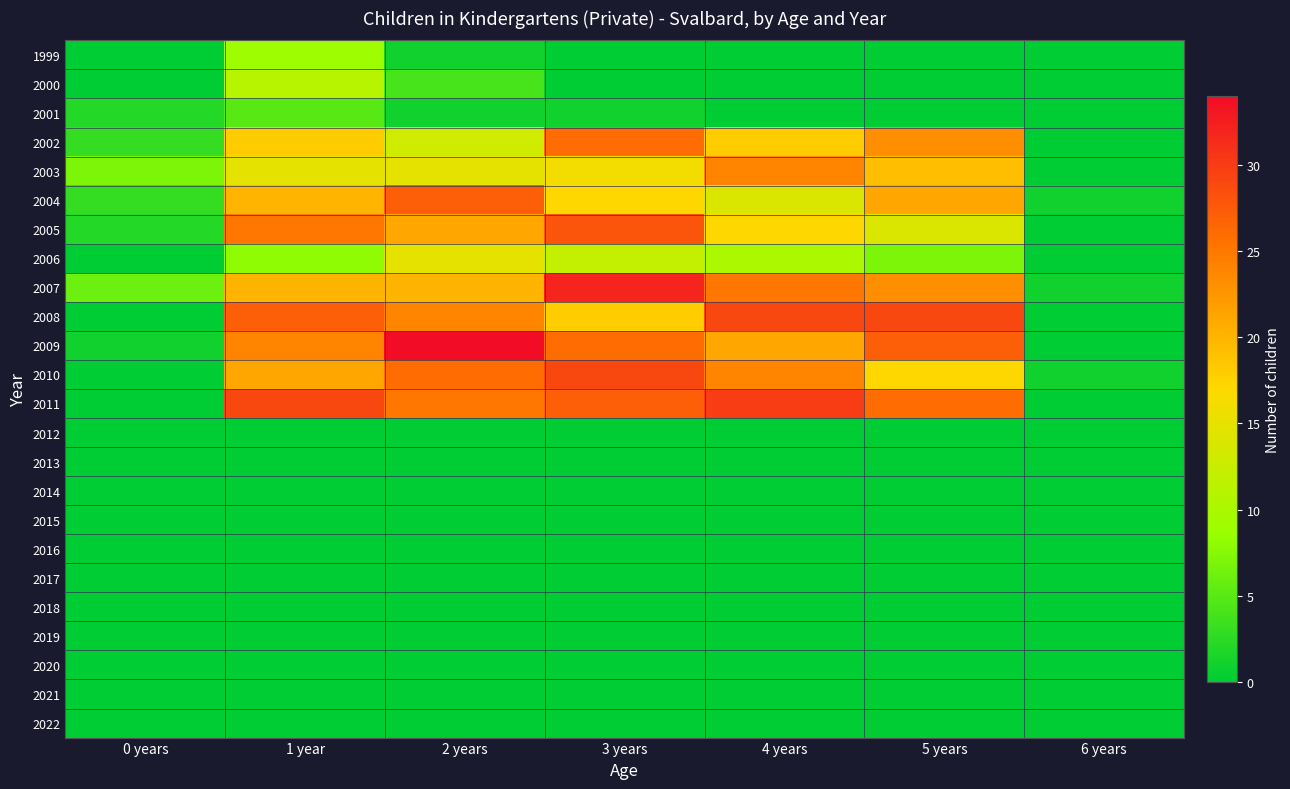

At which category does the chart reach its minimum across all series?

0 years